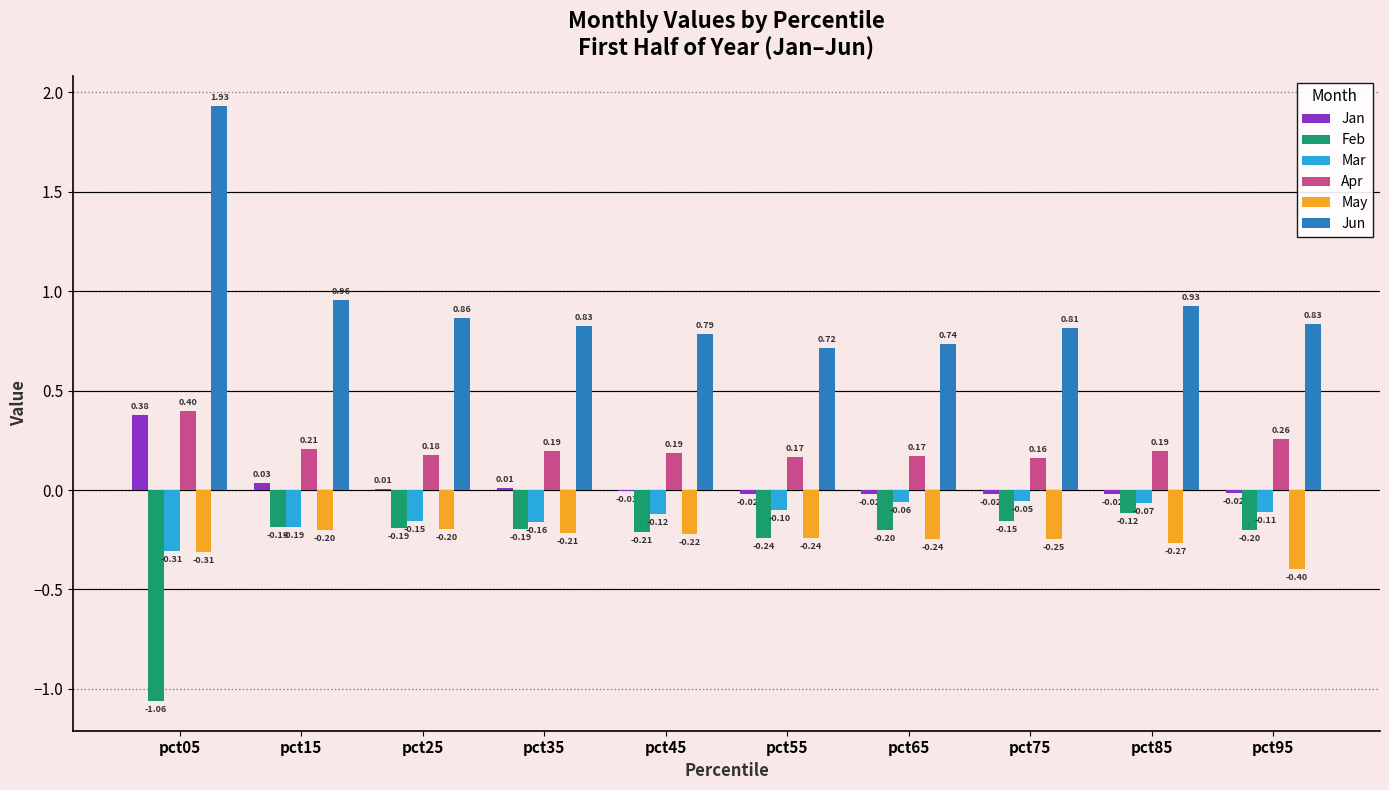

What is the sum of all Feb values?

-2.8